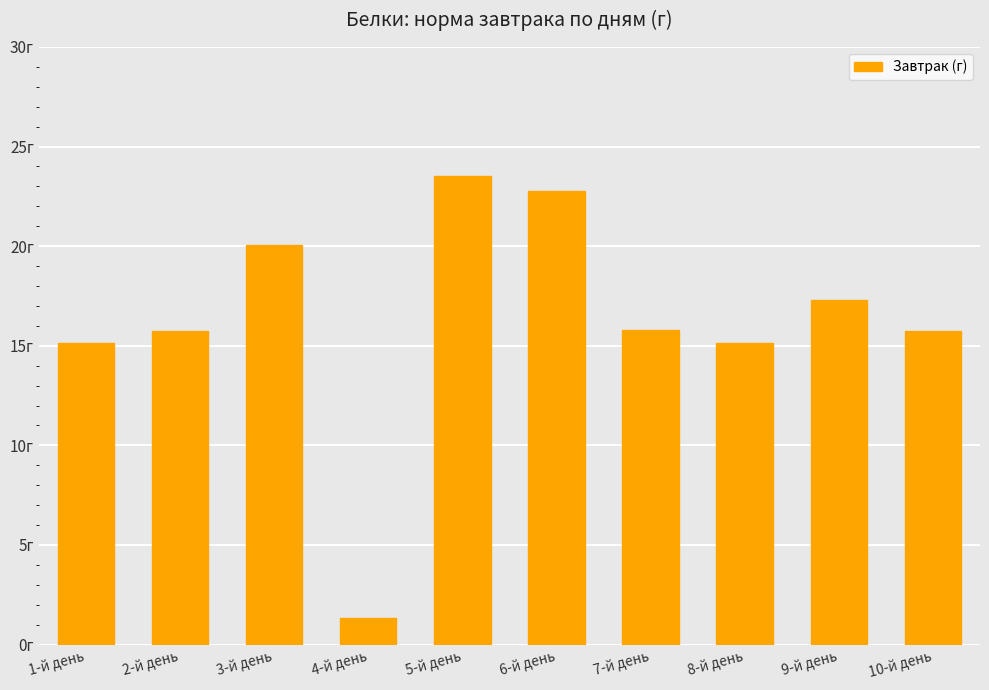

Does the chart contain any negative values?

No